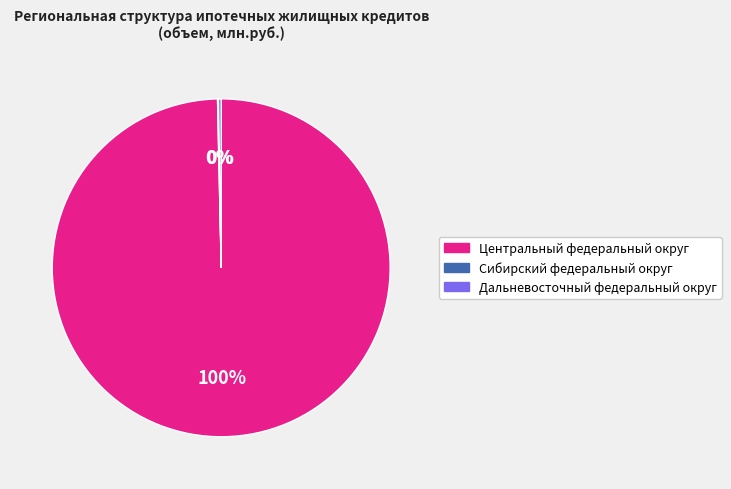

To the nearest percent, what is the difference between the largest and smallest slice percentages?

100%